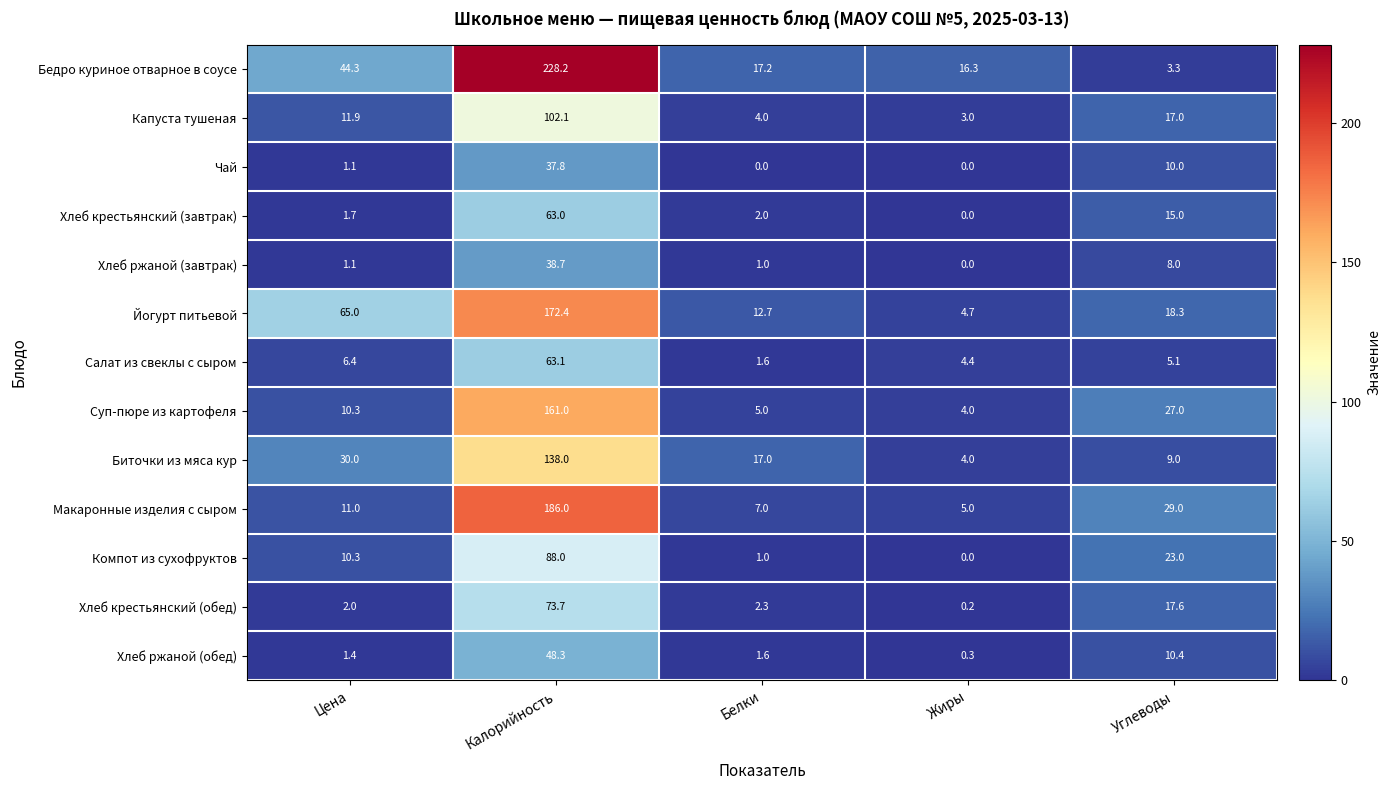

How many data points does each series have?

5